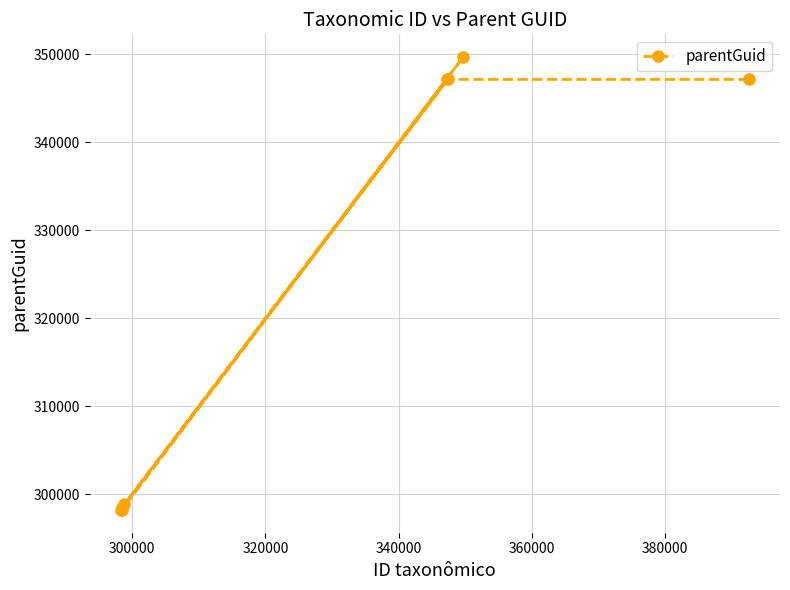

What is the difference between the maximum and minimum values?

51508